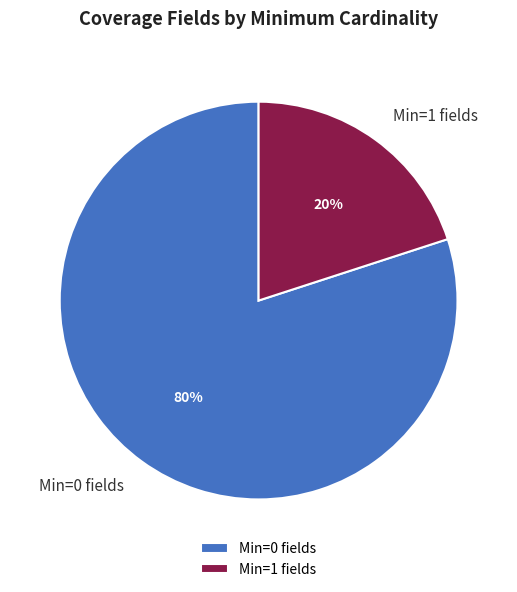

Rank the categories by value from highest to lowest.

Min=0 fields, Min=1 fields